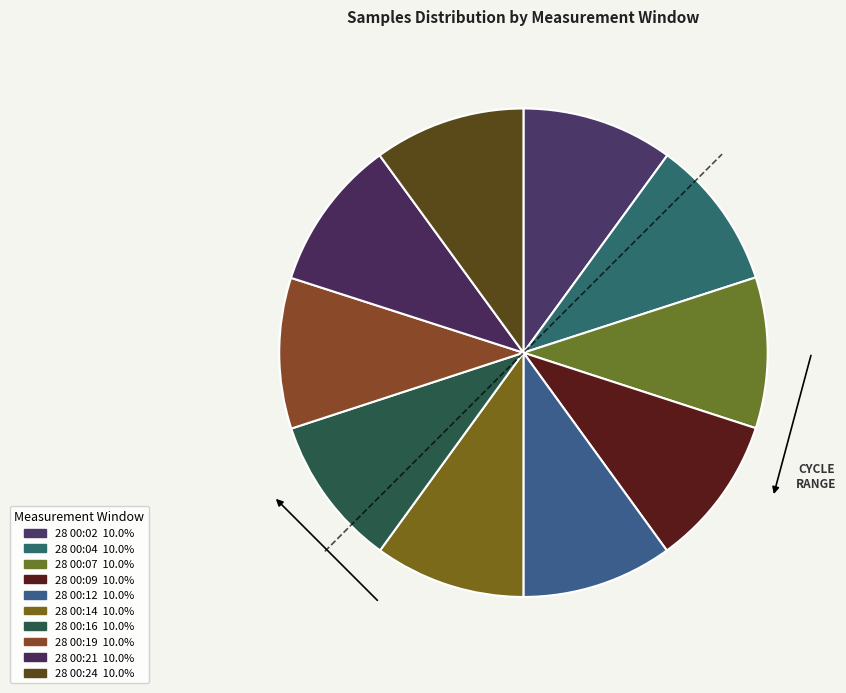

What is the ratio of the value at 28 00:02 to the value at 28 00:14?

1.0